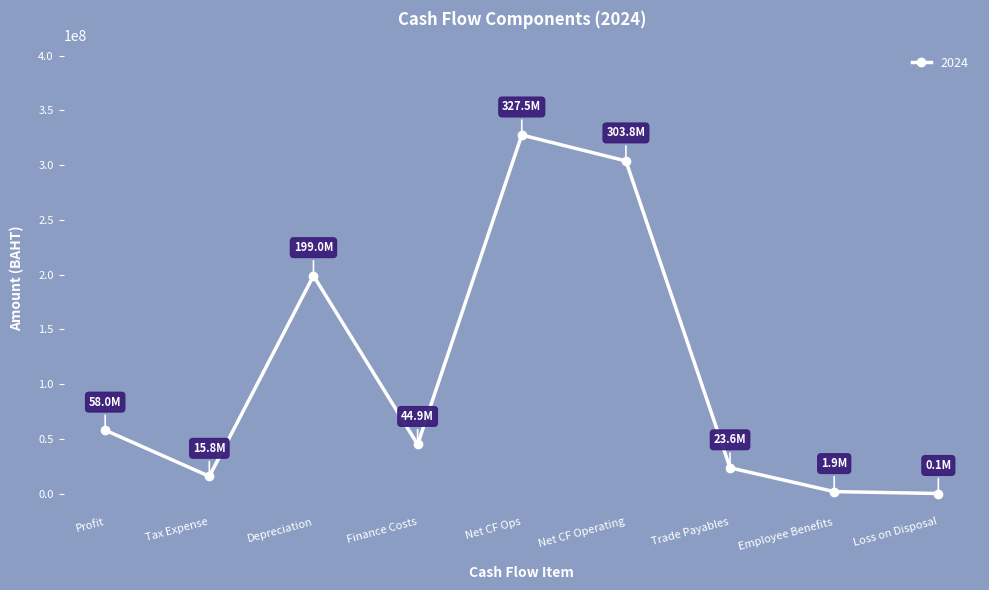

Is it true that the value at Net CF Ops is 530320361?

False